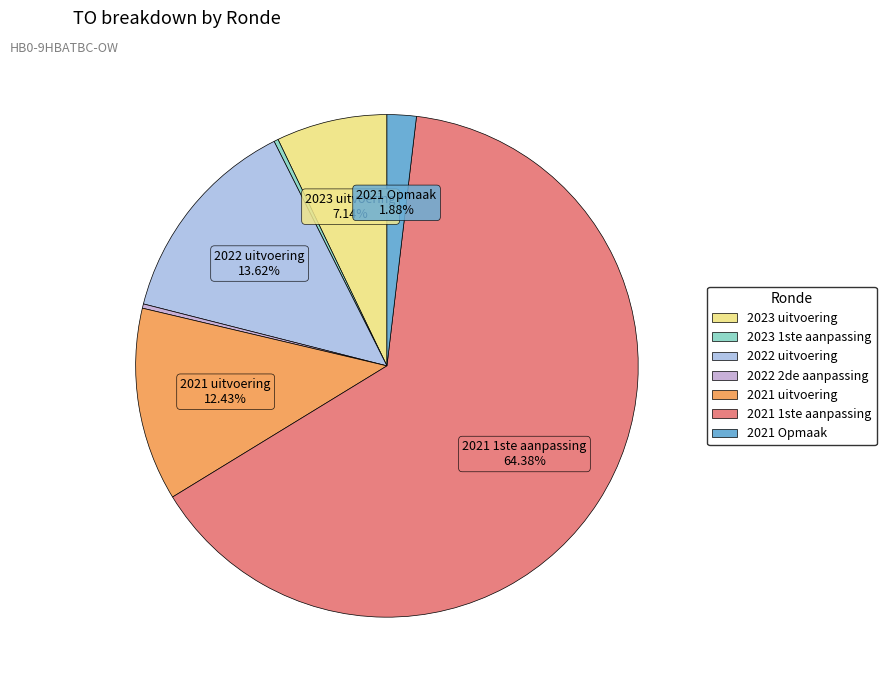

How many slices are in this pie chart?

7